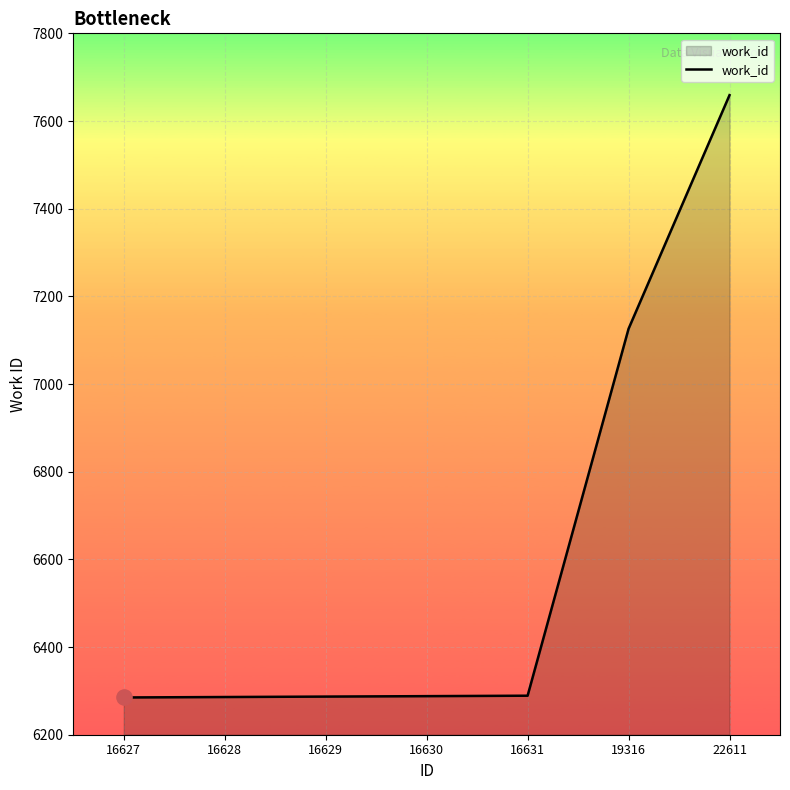

What is the ratio of the value at 22611 to the value at 19316?

1.1